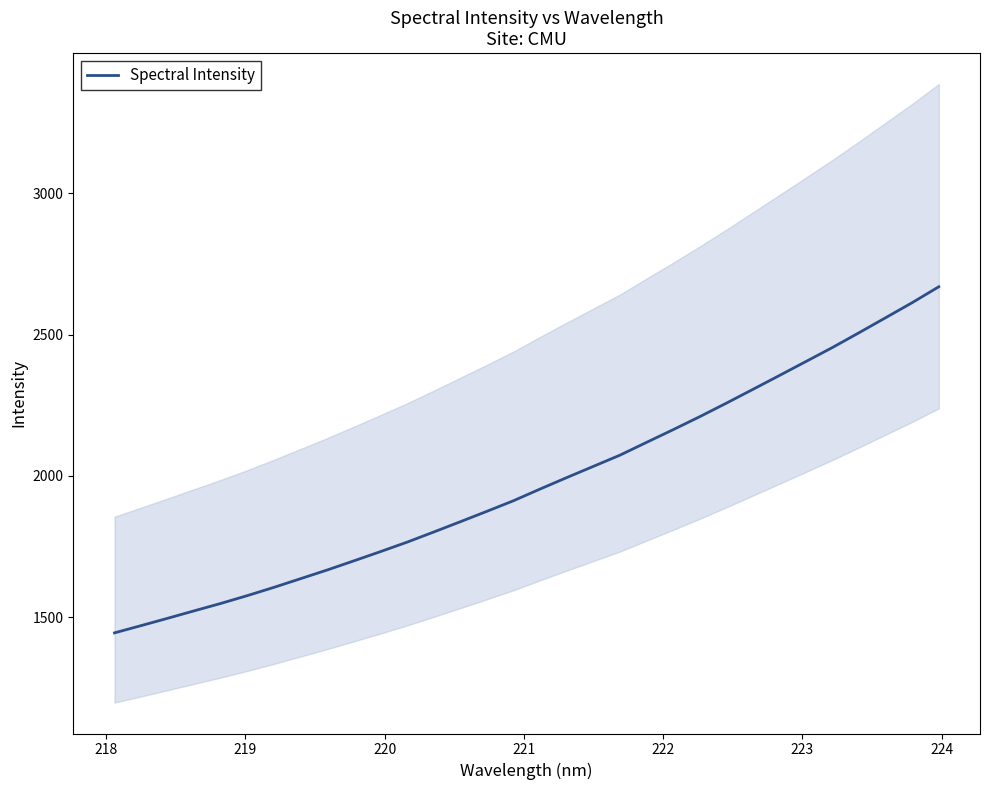

What is the highest value of the Spectral Intensity series?

2669.5